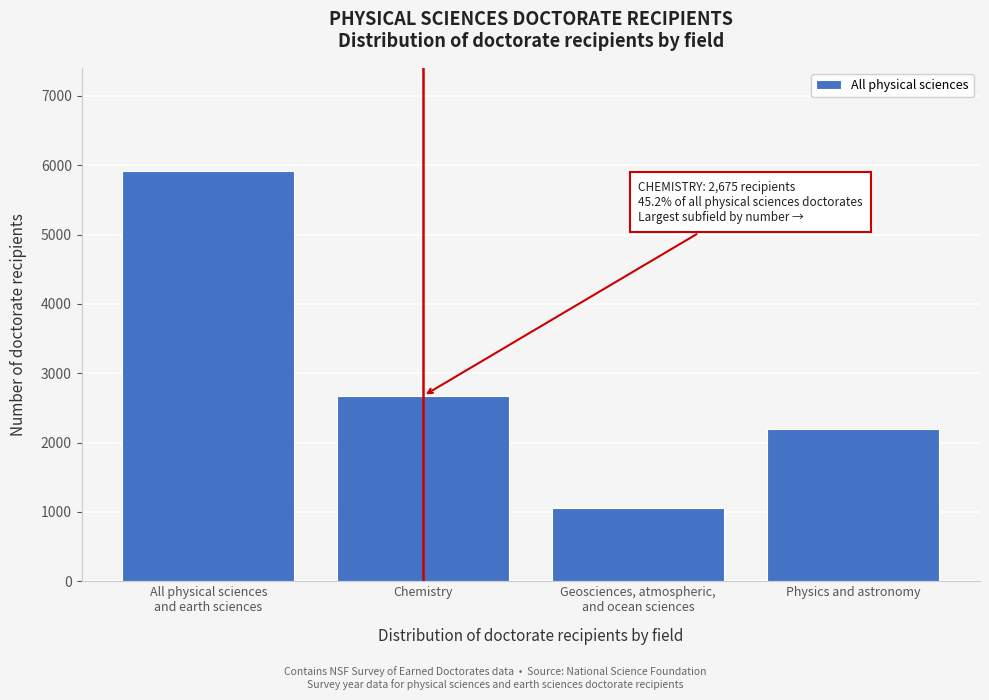

Reading left to right, what are all the values shown in this chart?

5924	2675	1057	2192